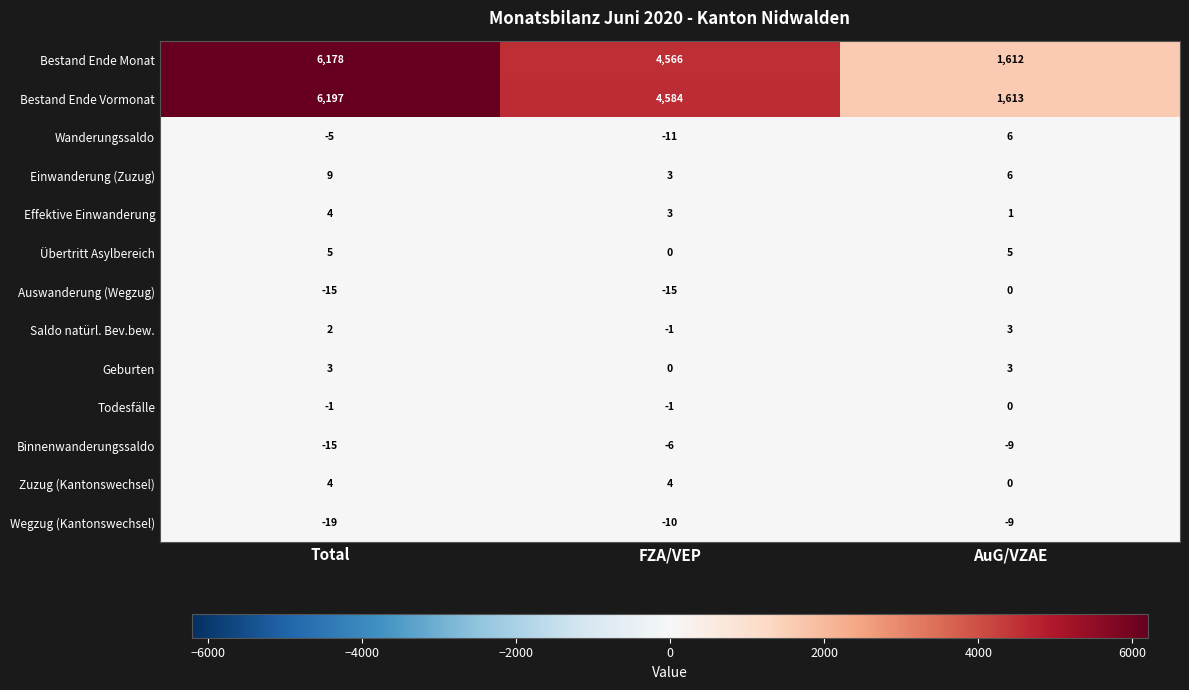

Where is Binnenwanderungssaldo nearest to the value -10?

AuG/VZAE